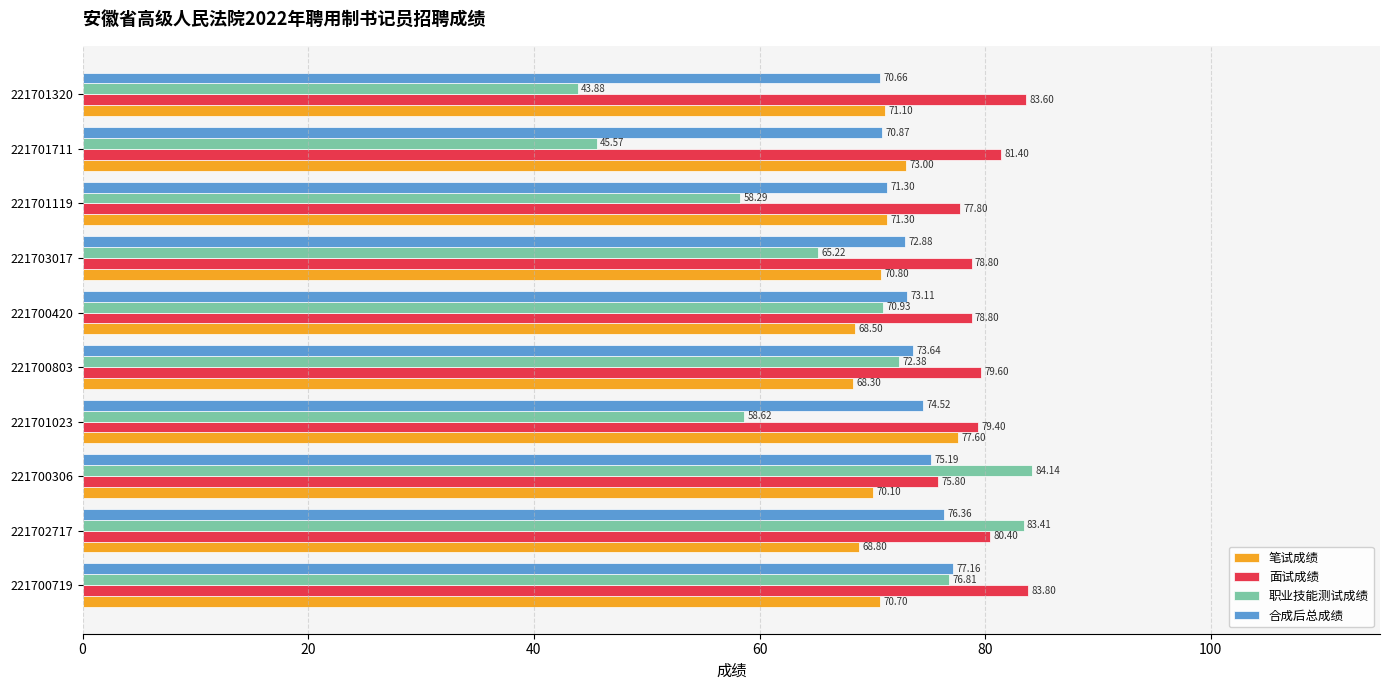

Which series has the widest spread of values?

职业技能测试成绩